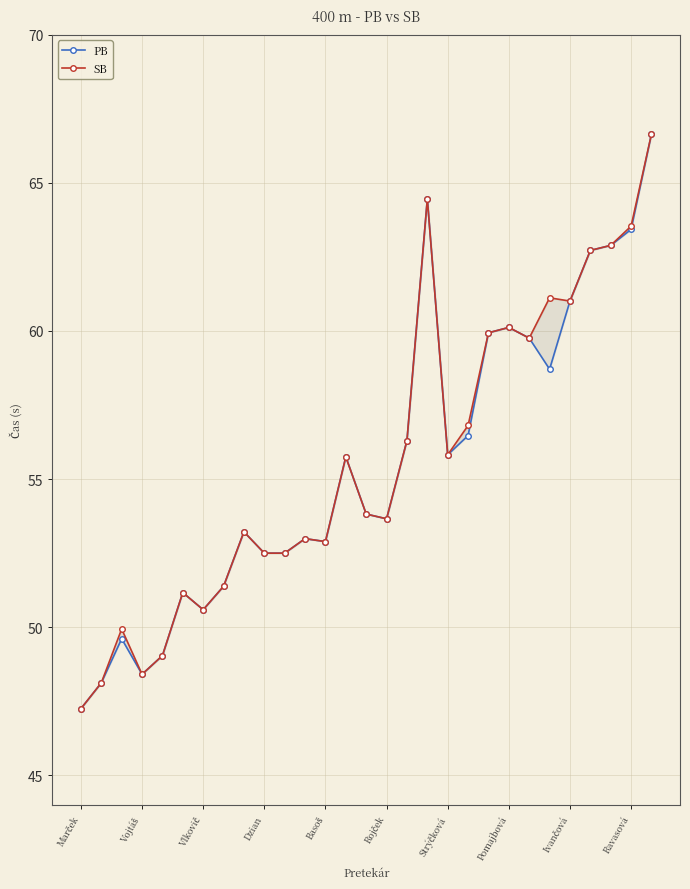

Is this an area chart (filled region under the line)?

No